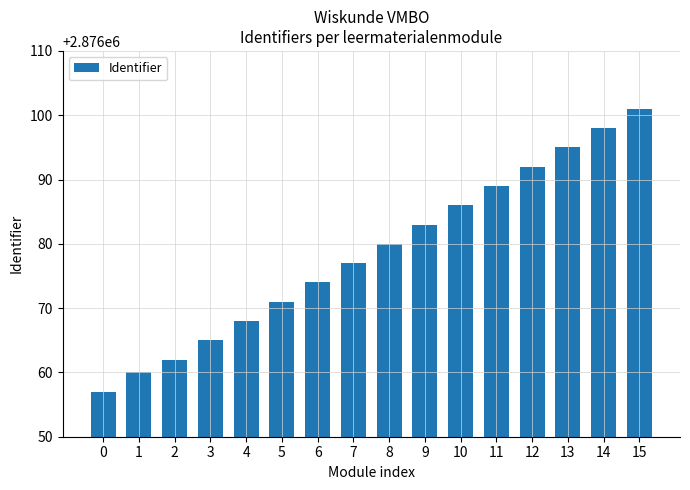

How many values are below 2876080?

8